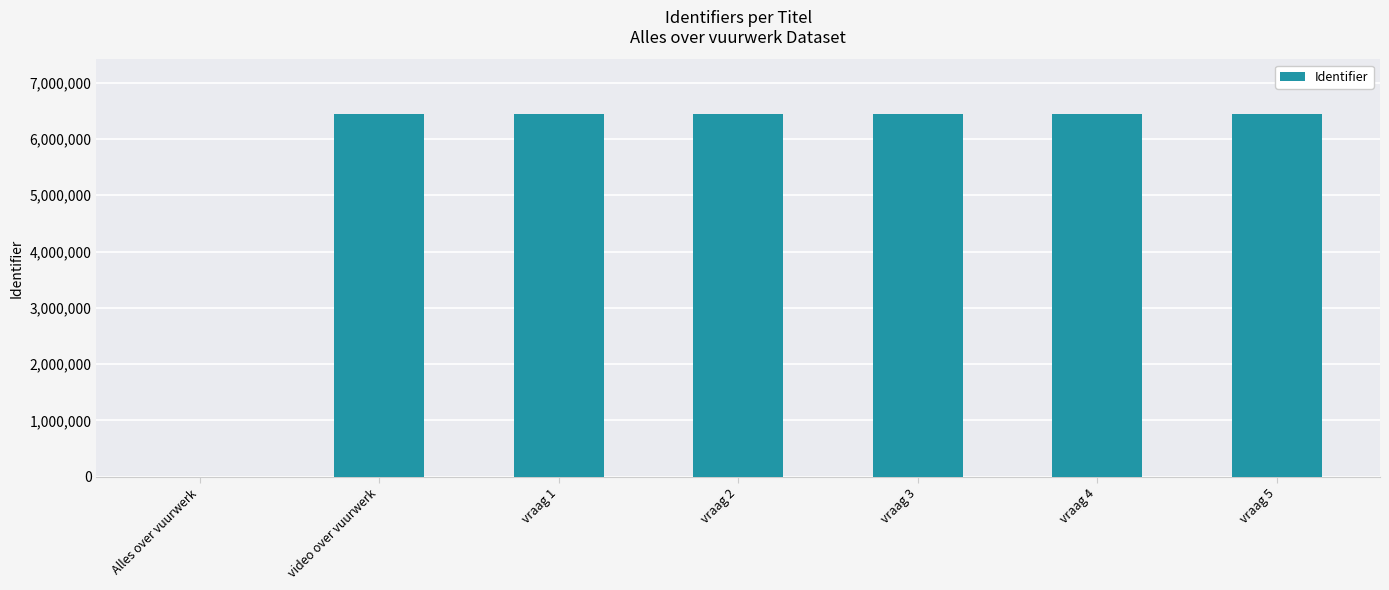

How many data points does each series have?

7